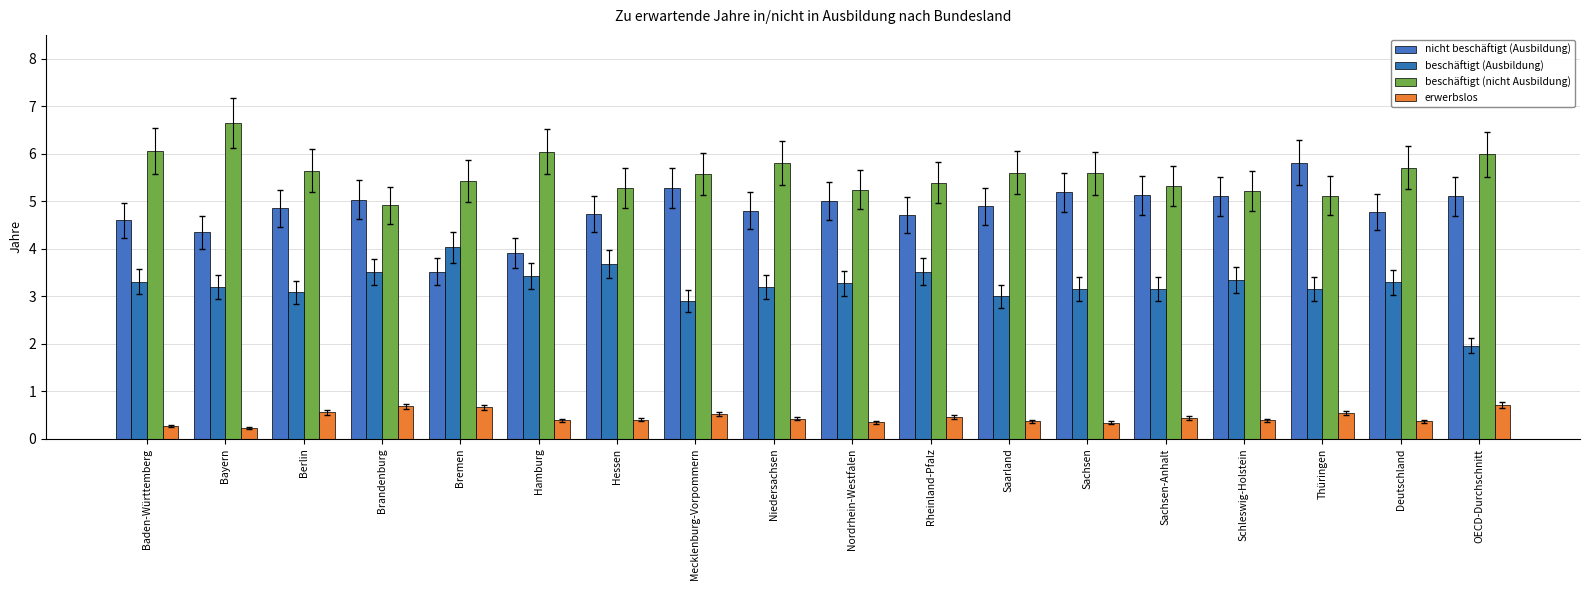

Between Brandenburg and Schleswig-Holstein, which series saw the biggest shift?

beschäftigt (nicht Ausbildung)